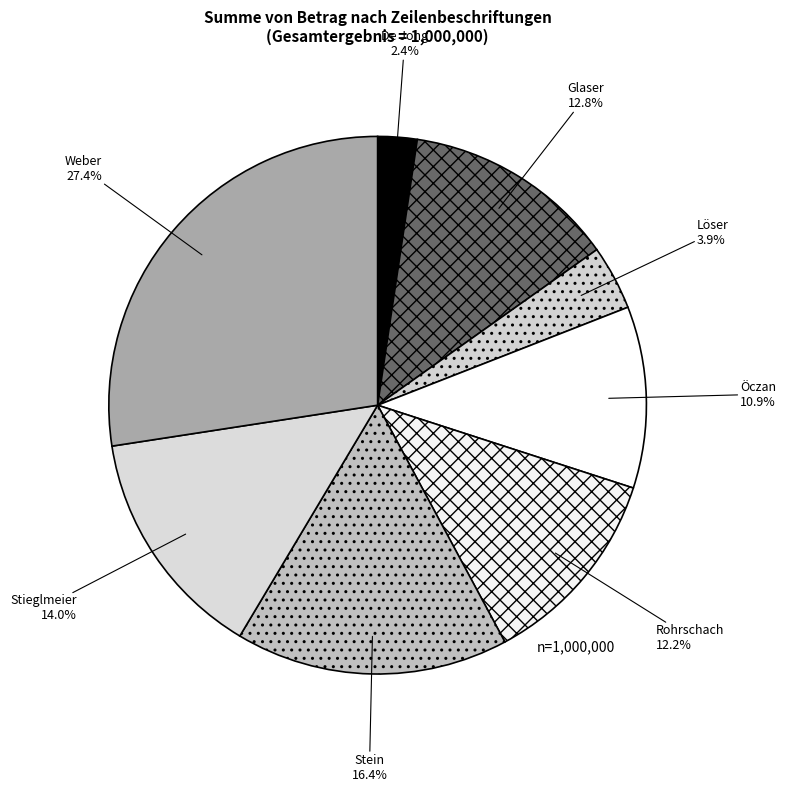

To the nearest percent, what percentage of the pie is De Jong?

2%